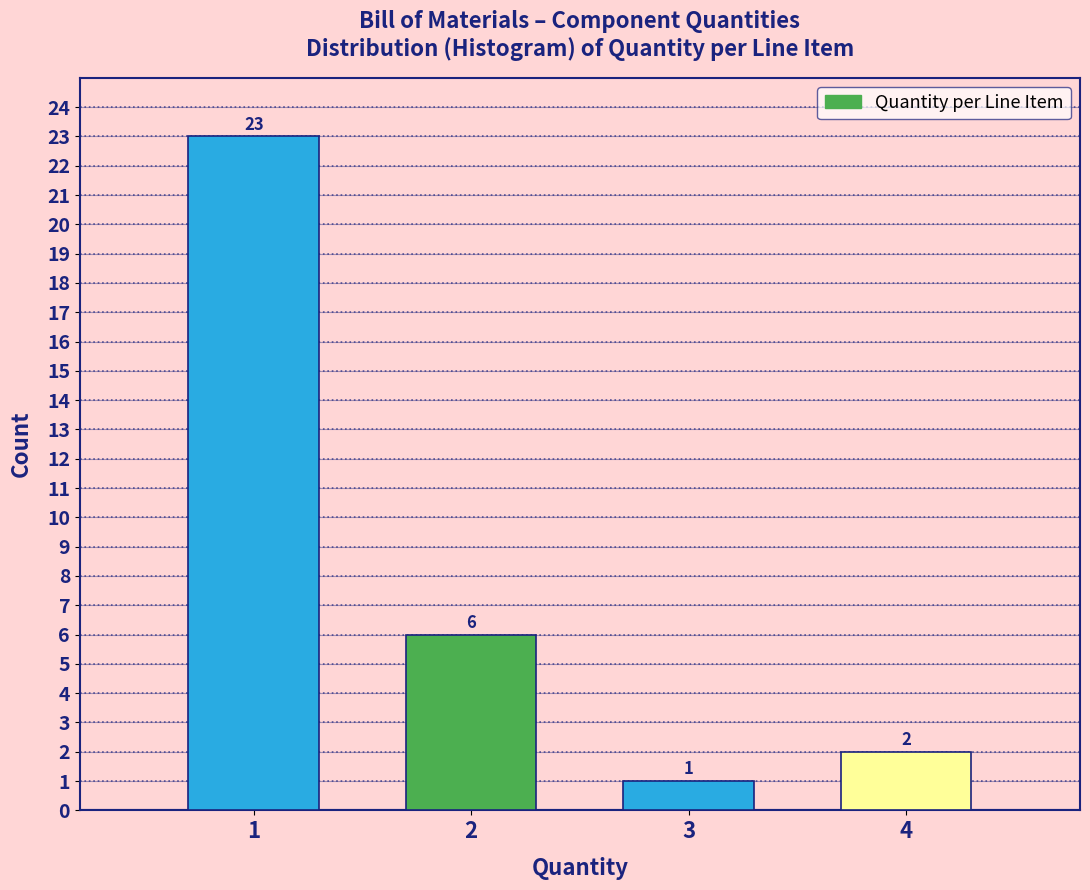

Reading left to right, transcribe all the data shown in this chart.

1=23	2=6	3=1	4=2